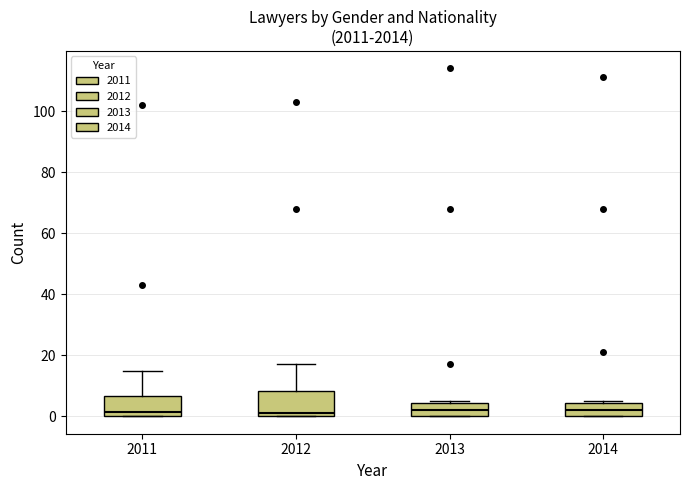

Where is the upper edge of the box at x = 2014 on the y-axis? The values are not printed on the chart, so give them approximately, as read against the axis.

4